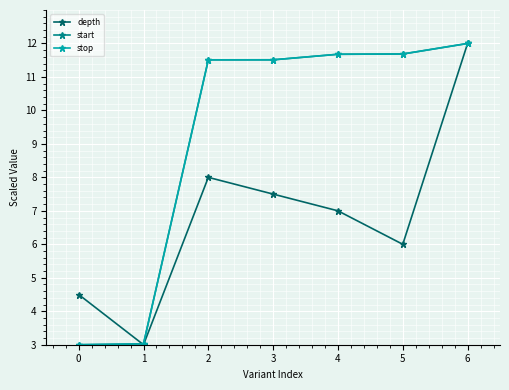

Between 0 and 3, which is larger?

3